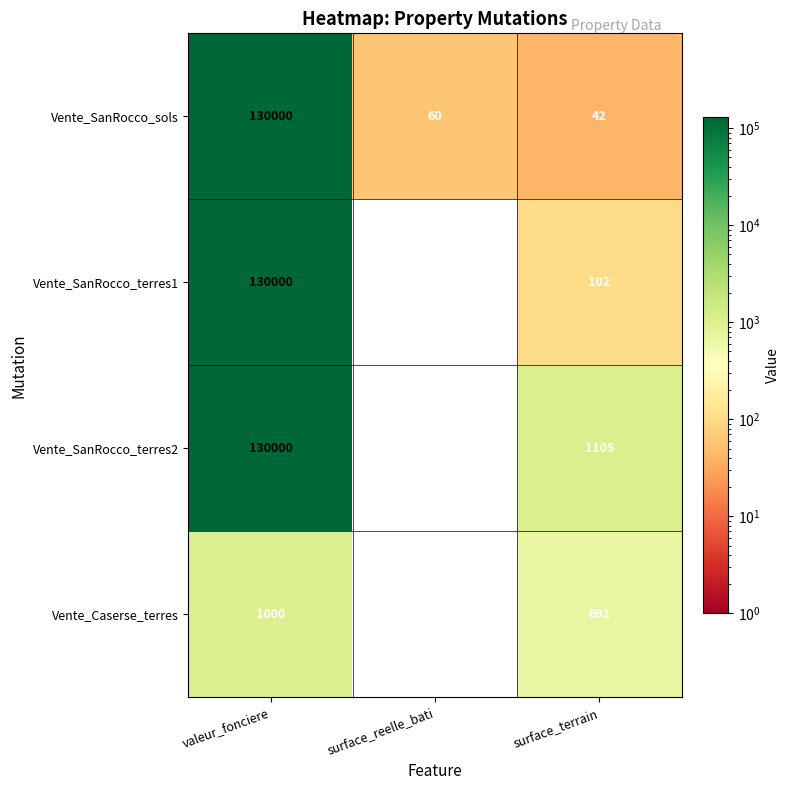

At which label is Vente_SanRocco_sols closest to 65021?

surface_reelle_bati